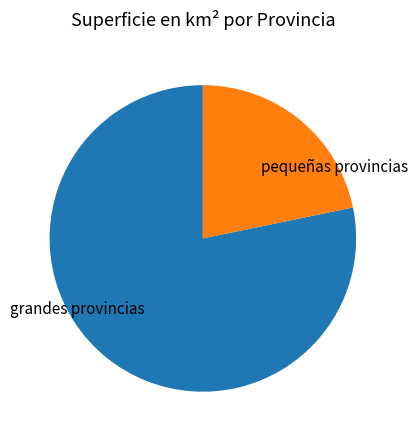

Which has a higher value, pequeñas provincias or grandes provincias?

grandes provincias